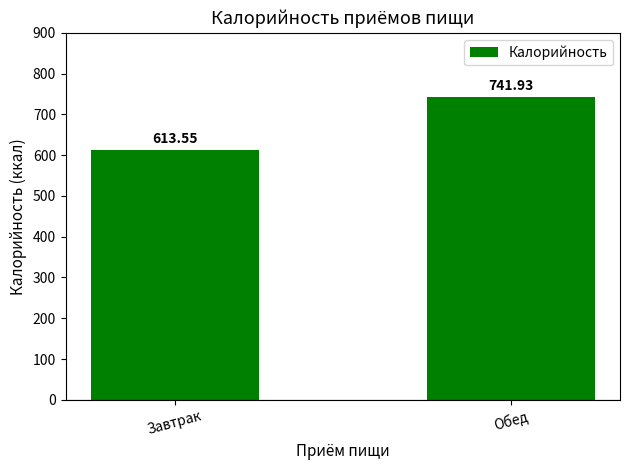

What is the label of the 1st bar from the left?

Завтрак